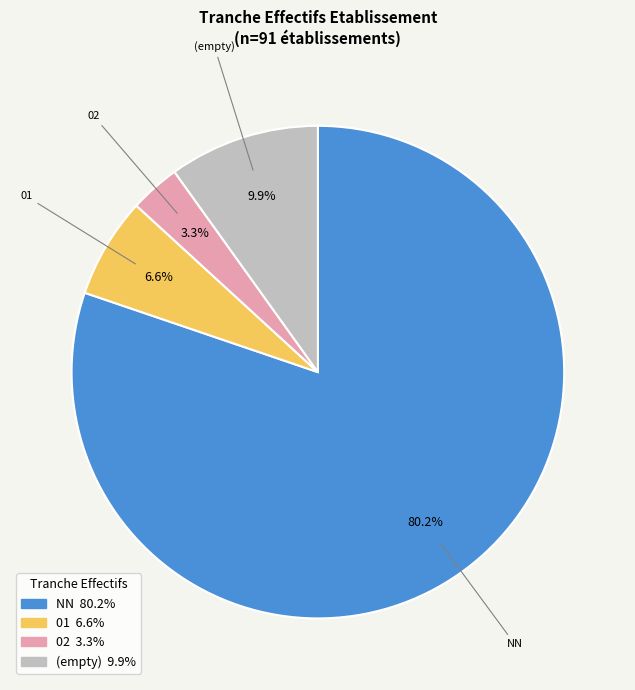

Is there a majority slice in this chart?

Yes